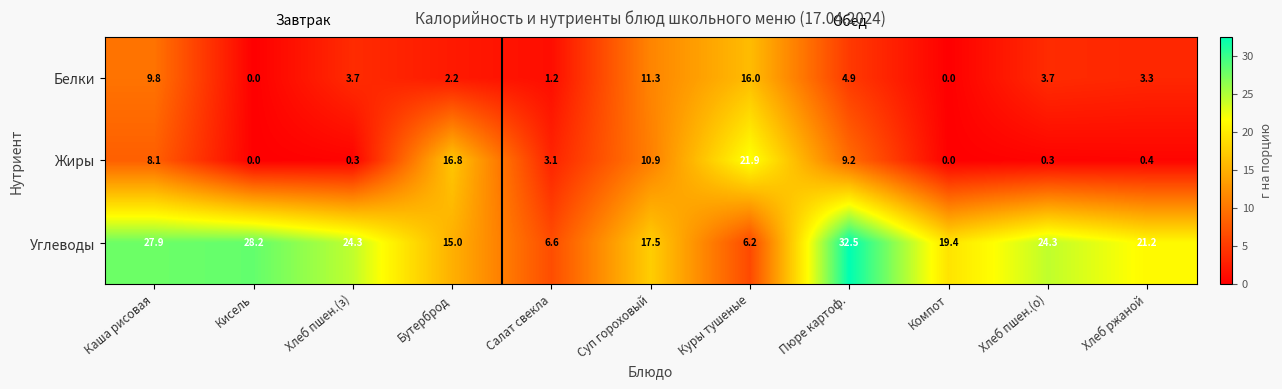

What is the difference between the highest and lowest values at Каша рисовая?

19.8